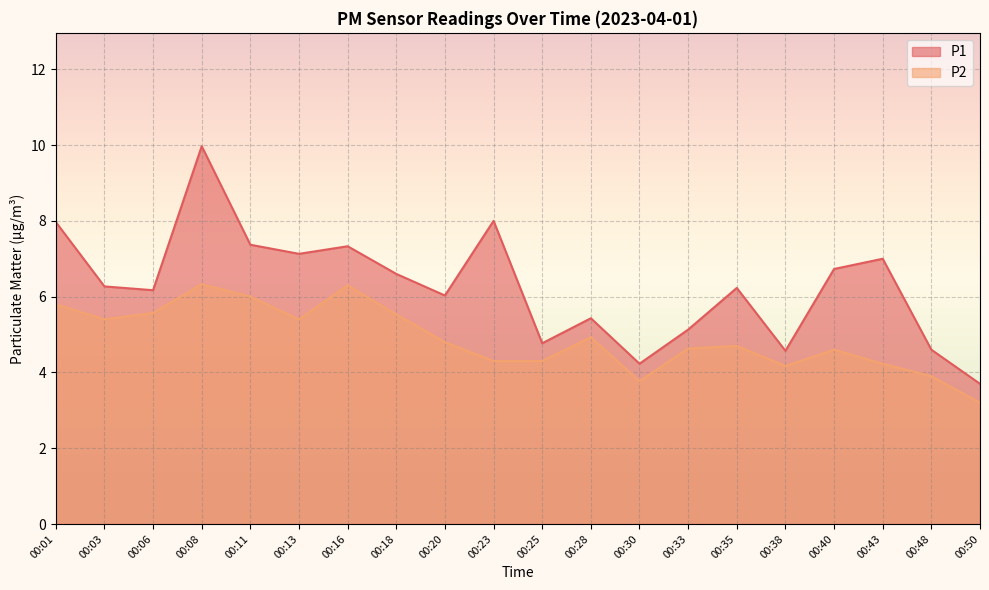

Rank the series by their average value, from lowest to highest.

P2, P1